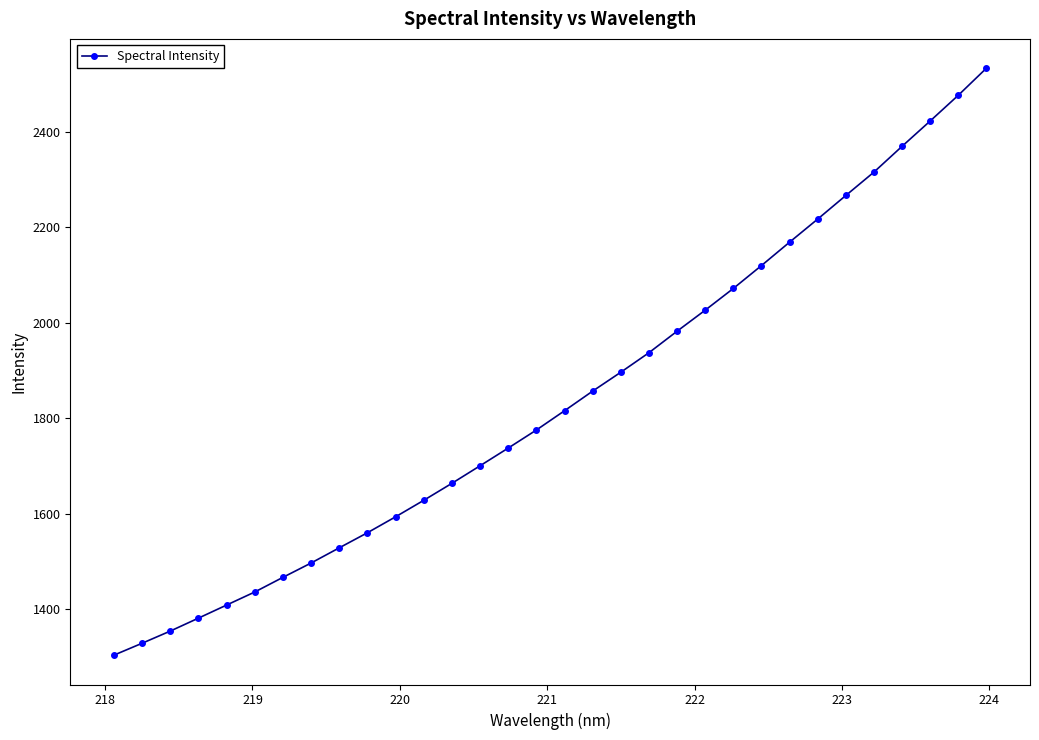

What is the value of the 13th point from the left?

1664.1